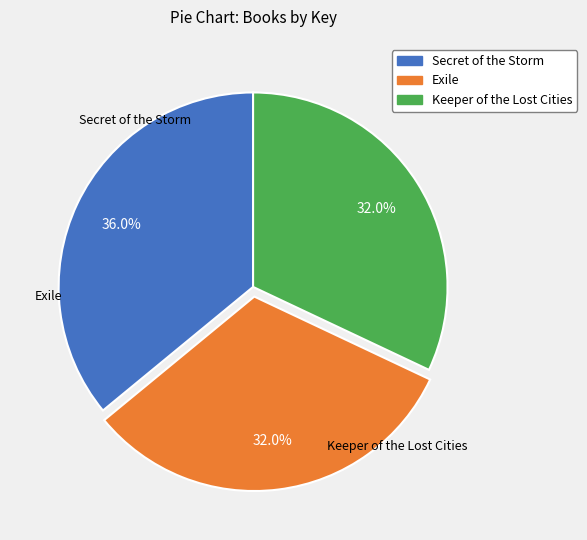

Count the number of slices in the pie.

3